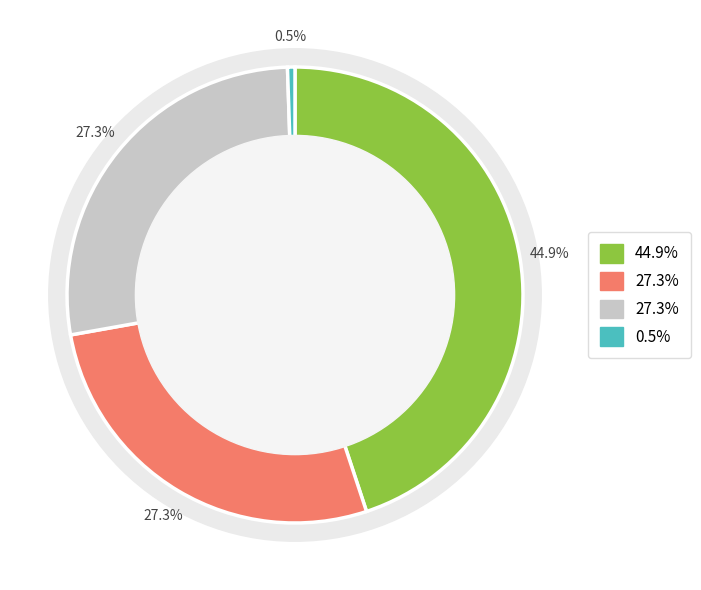

Combined, do Common stock, par value (in dollars per share) and Common stock, shares authorized account for over 50%?

No